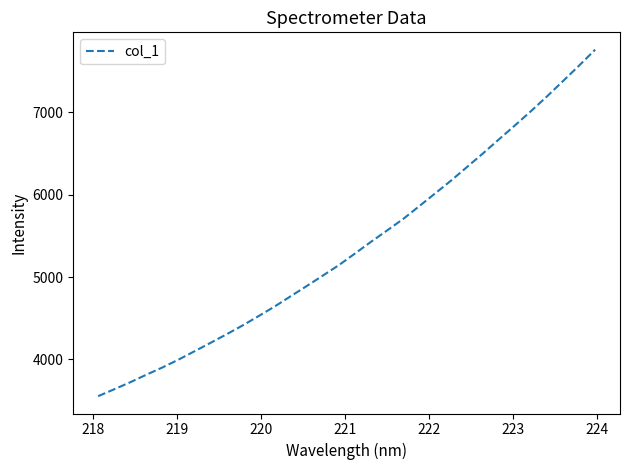

What is the difference between the maximum and minimum values?

4208.6